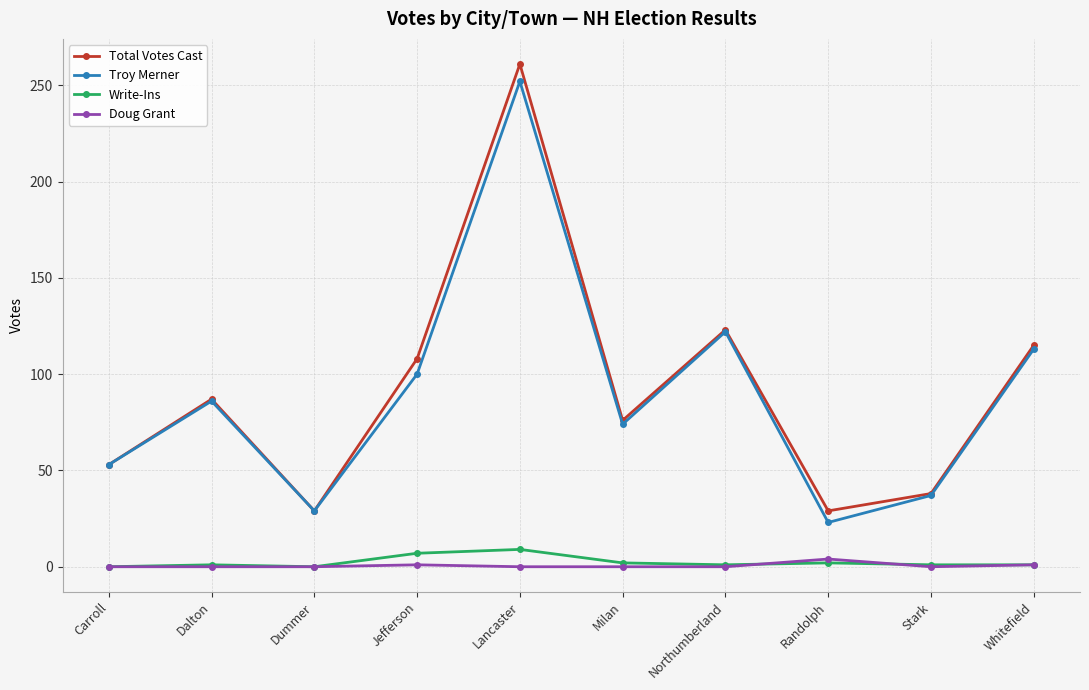

What is the minimum value for Troy Merner?

23